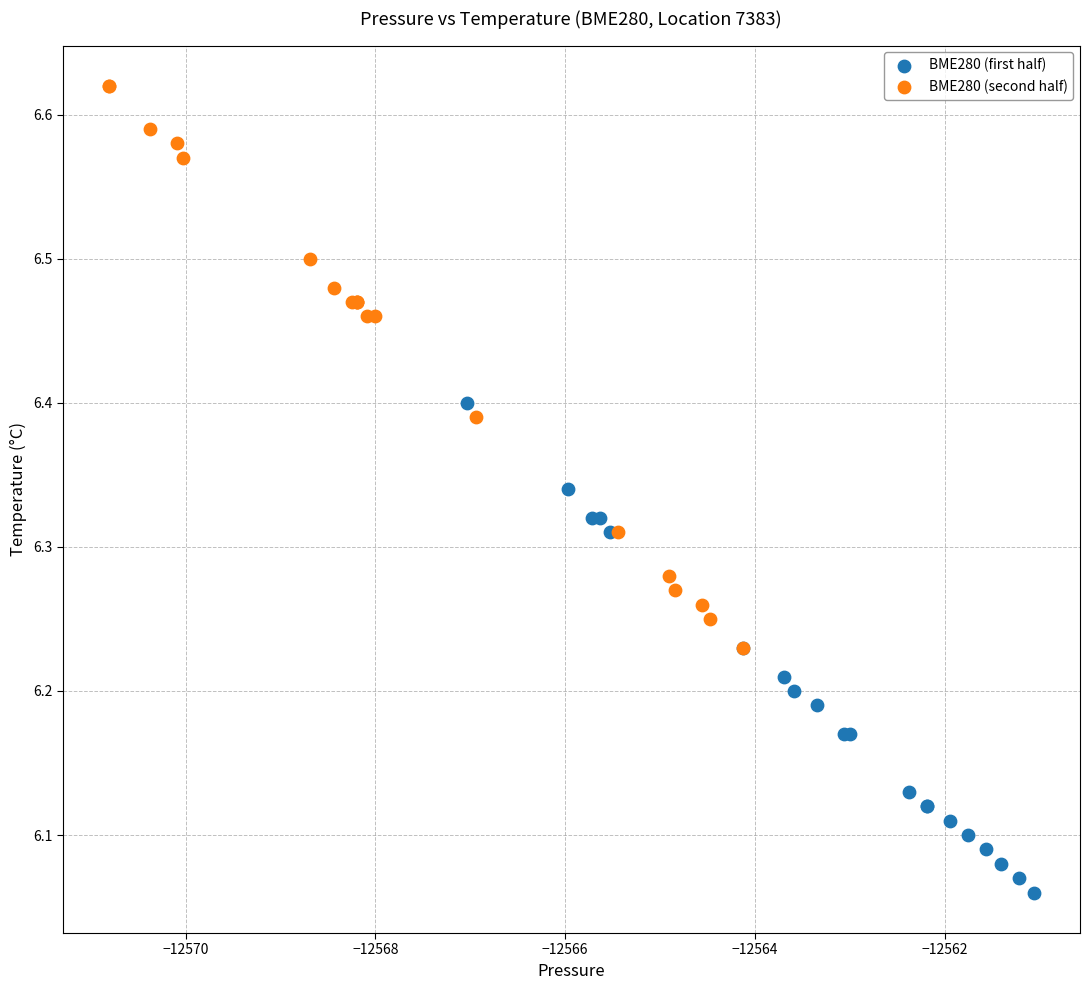

Which series reaches the minimum Y coordinate?

BME280 (first half)